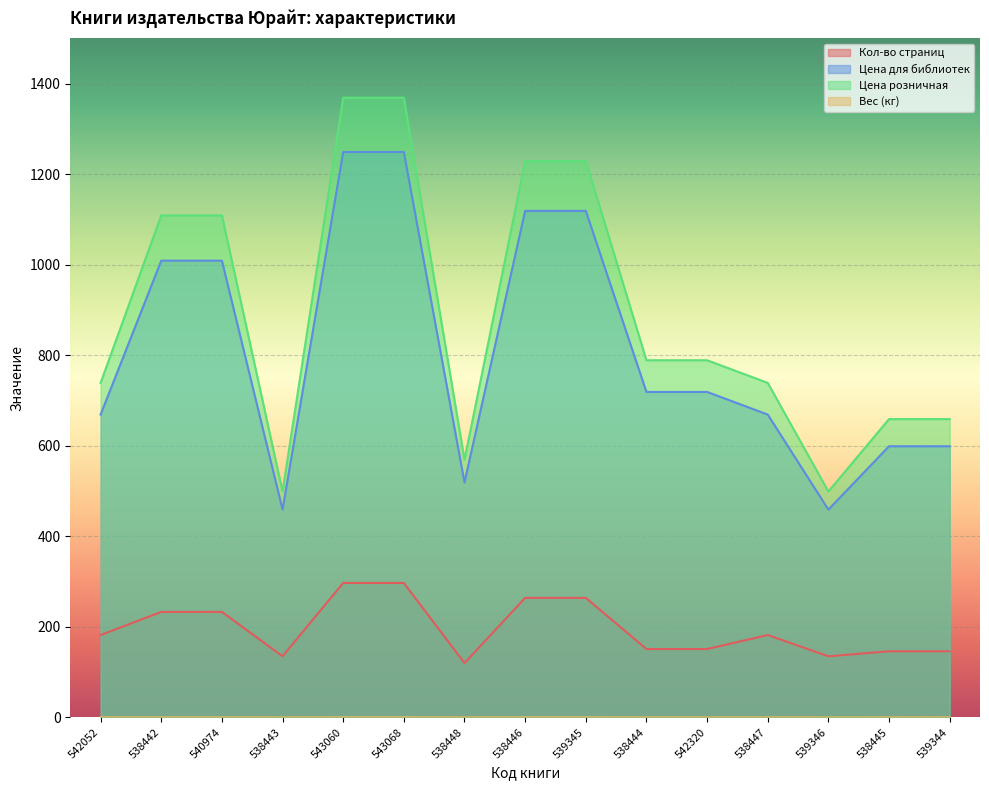

The value of Цена розничная at 539345 is 1229.0. True or false?

True